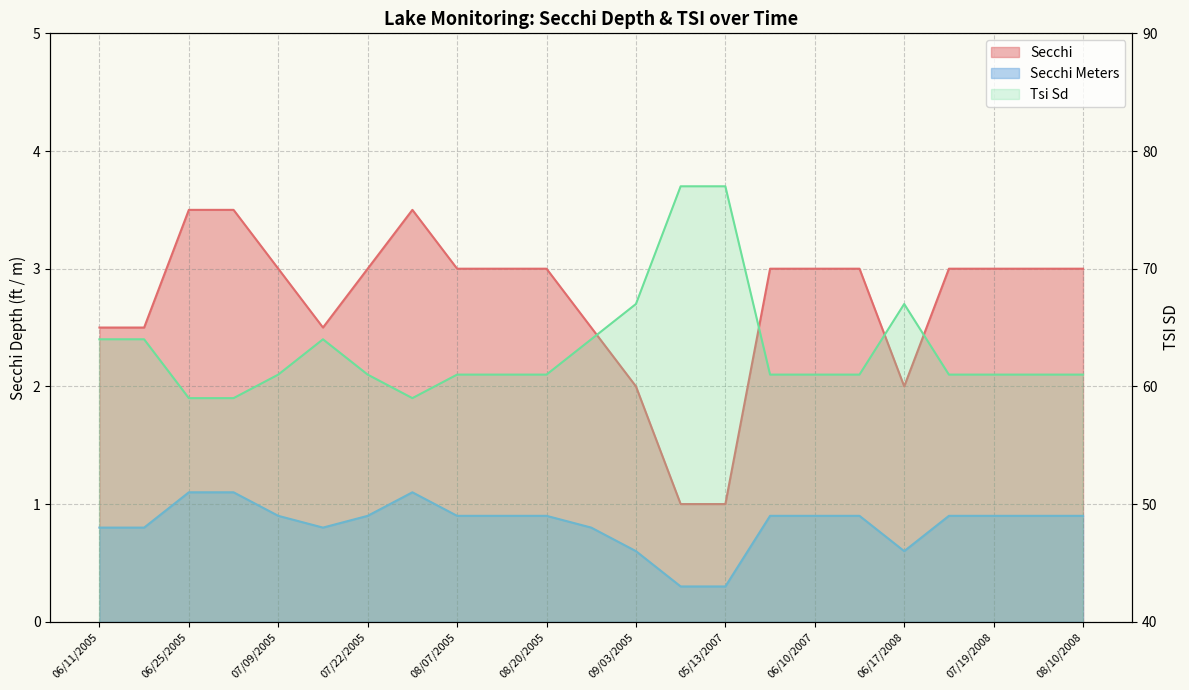

Rank the categories by Secchi Meters value from lowest to highest.

05/06/2007, 05/13/2007, 09/03/2005, 06/17/2008, 06/11/2005, 06/20/2005, 07/17/2005, 08/27/2005, 07/09/2005, 07/22/2005, 08/07/2005, 08/14/2005, 08/20/2005, 06/03/2007, 06/10/2007, 06/16/2007, 07/12/2008, 07/19/2008, 08/03/2008, 08/10/2008, 06/25/2005, 07/02/2005, 07/31/2005